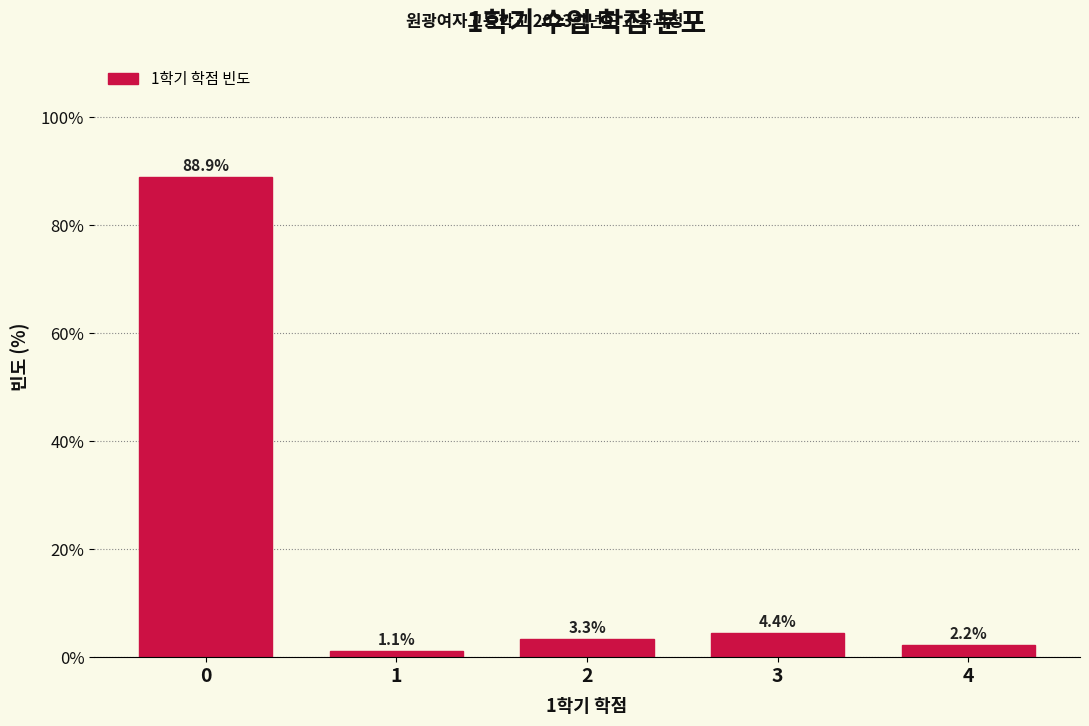

Reading right to left, list all the values displayed in this chart.

2.2	4.4	3.3	1.1	88.9